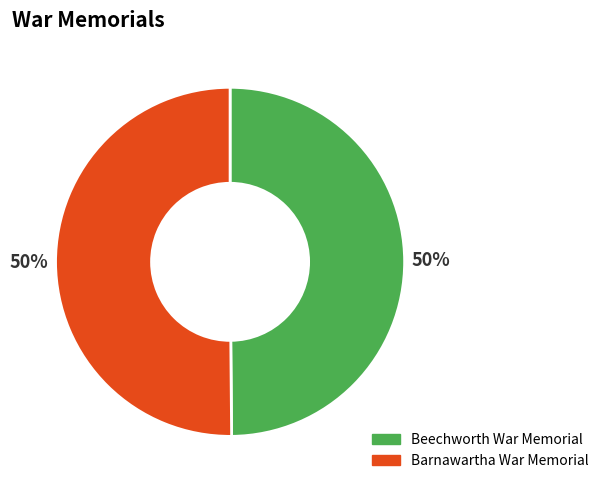

To the nearest percent, what is the average slice percentage?

50%